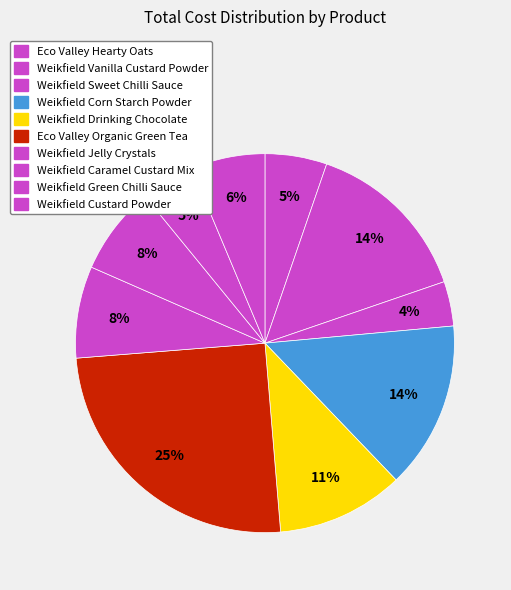

How many segments does this pie chart have?

10